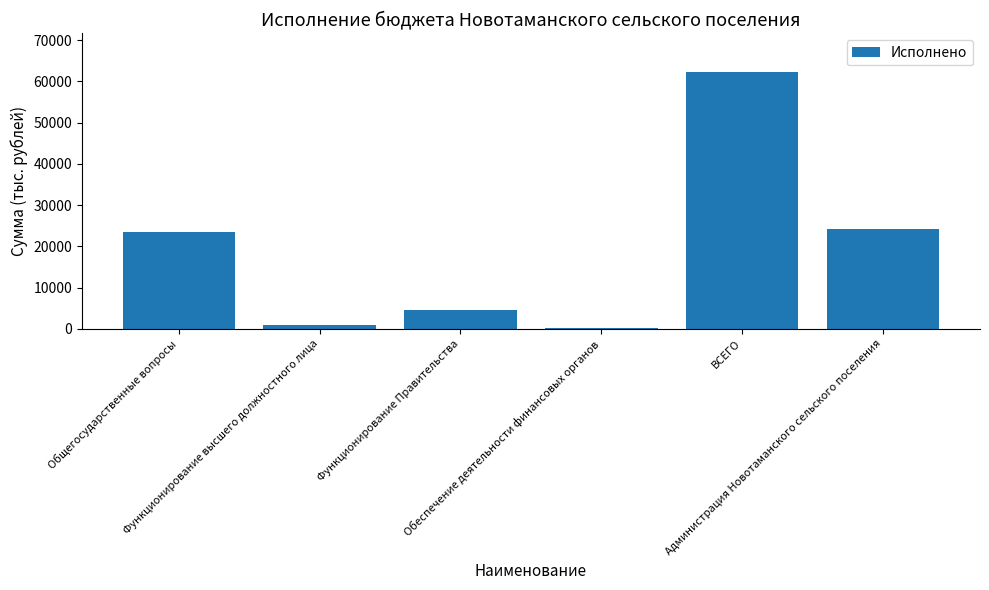

What is the sum of all values?

115625.1